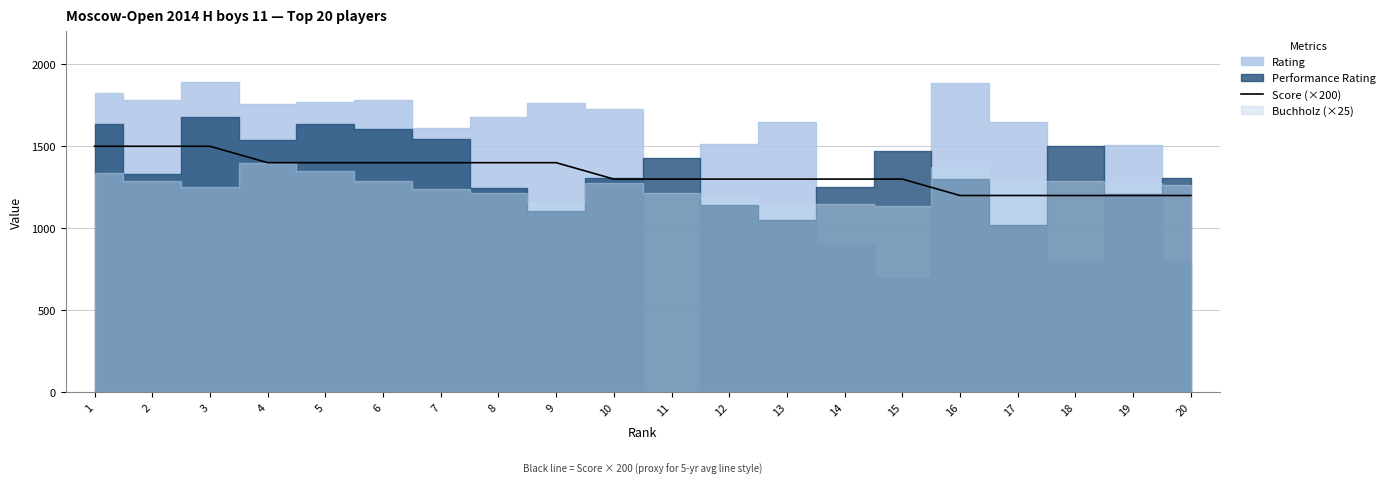

What is the maximum value for Score (×200)?

1500